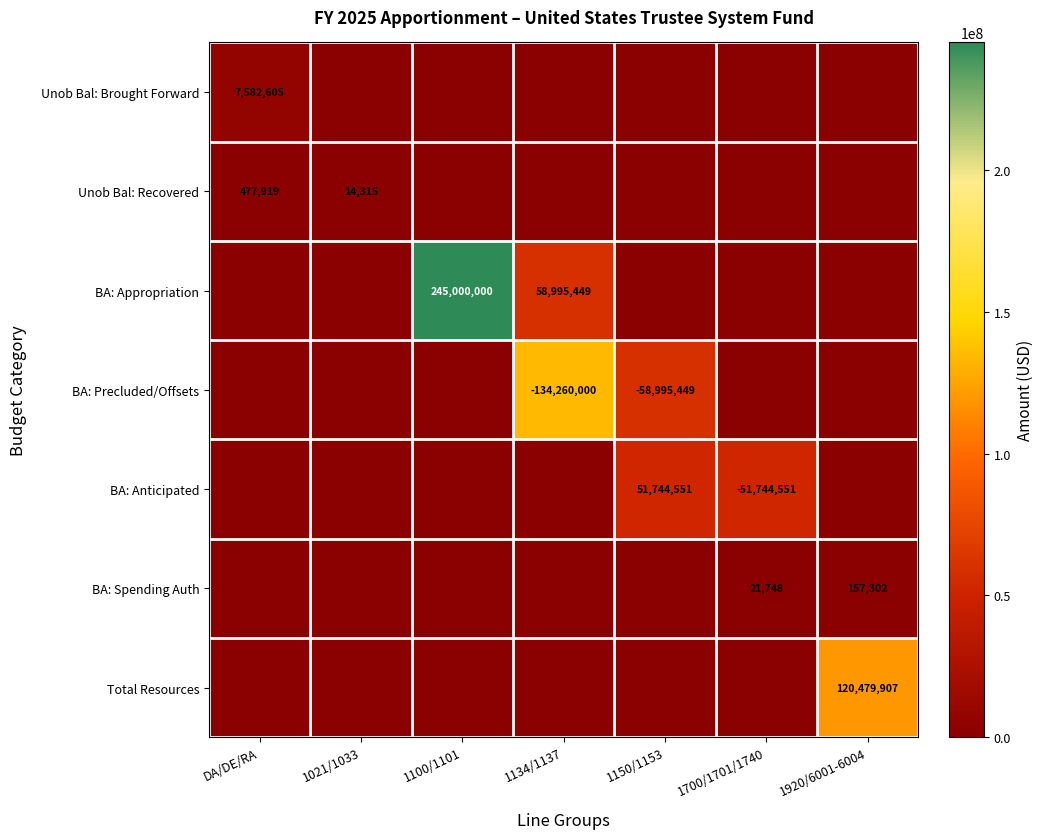

Is the value of Unob Bal: Recovered at DA/DE/RA greater than the value of BA: Precluded/Offsets at 1134/1137?

Yes